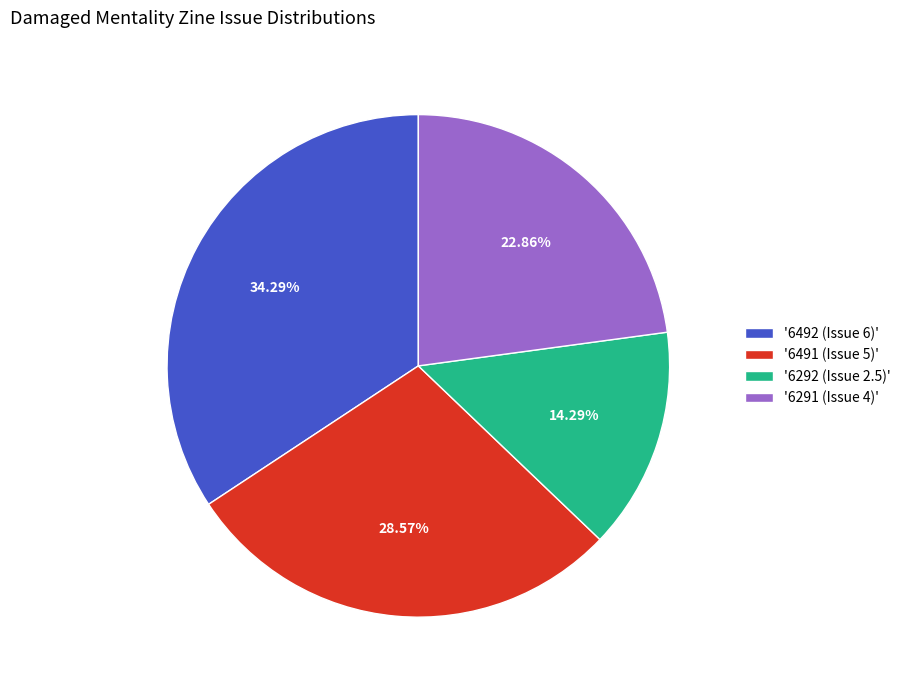

Approximately how many times larger is the value at '6291 (Issue 4)' compared to '6492 (Issue 6)'?

0.7